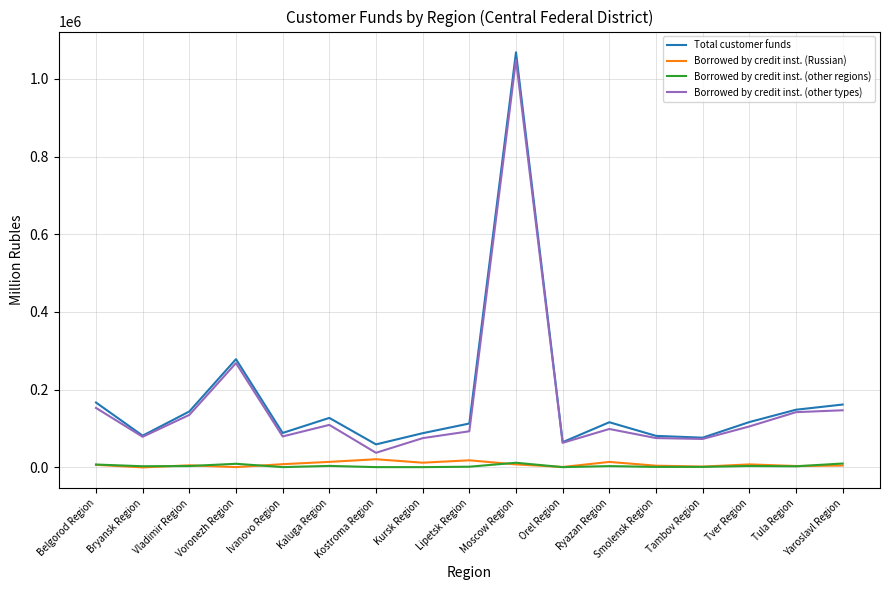

The value of Borrowed by credit inst. (other regions) at Voronezh Region is 9290. True or false?

True